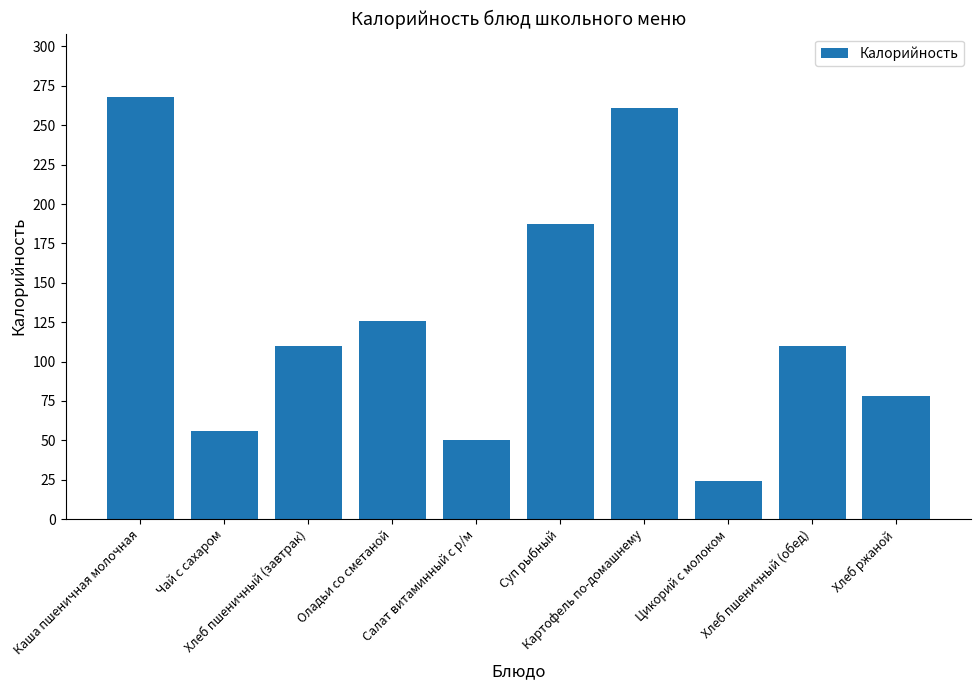

What is the change in value from Хлеб пшеничный (завтрак) to Картофель по-домашнему?

+151